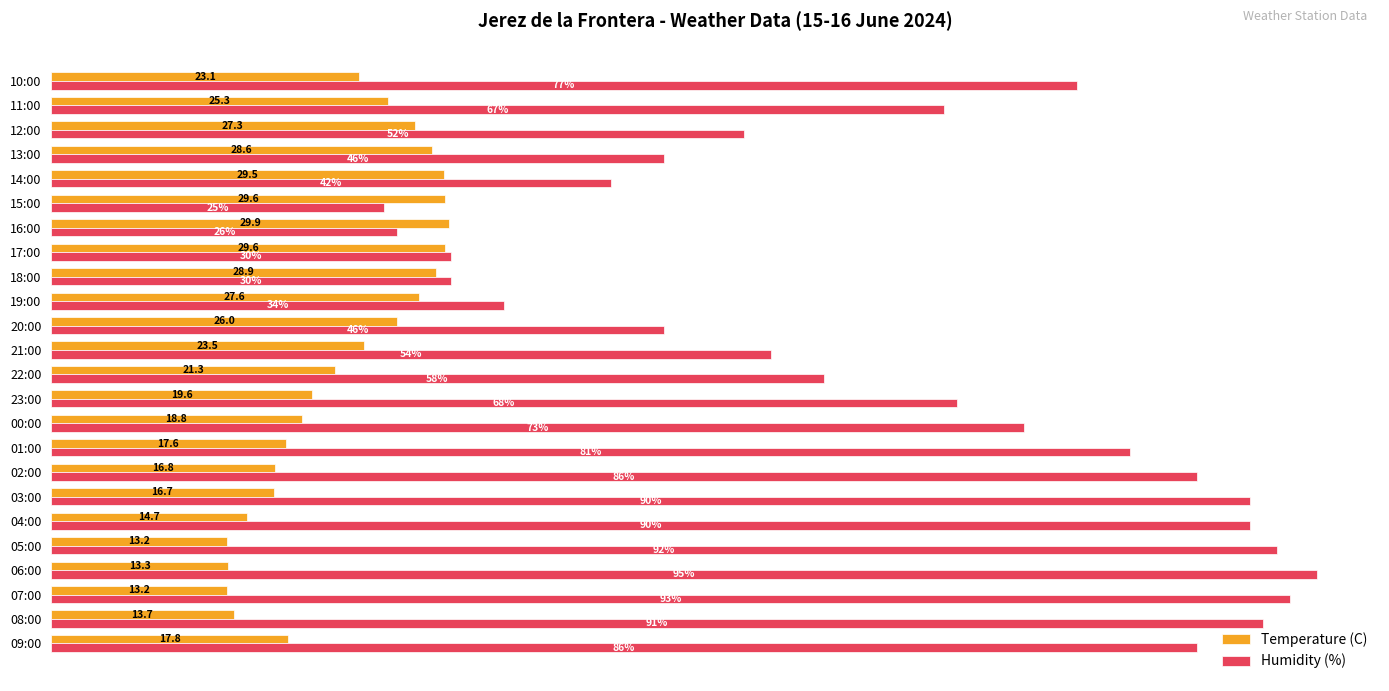

Rank the series by their maximum value, from lowest to highest.

Temperature (C), Humidity (%)